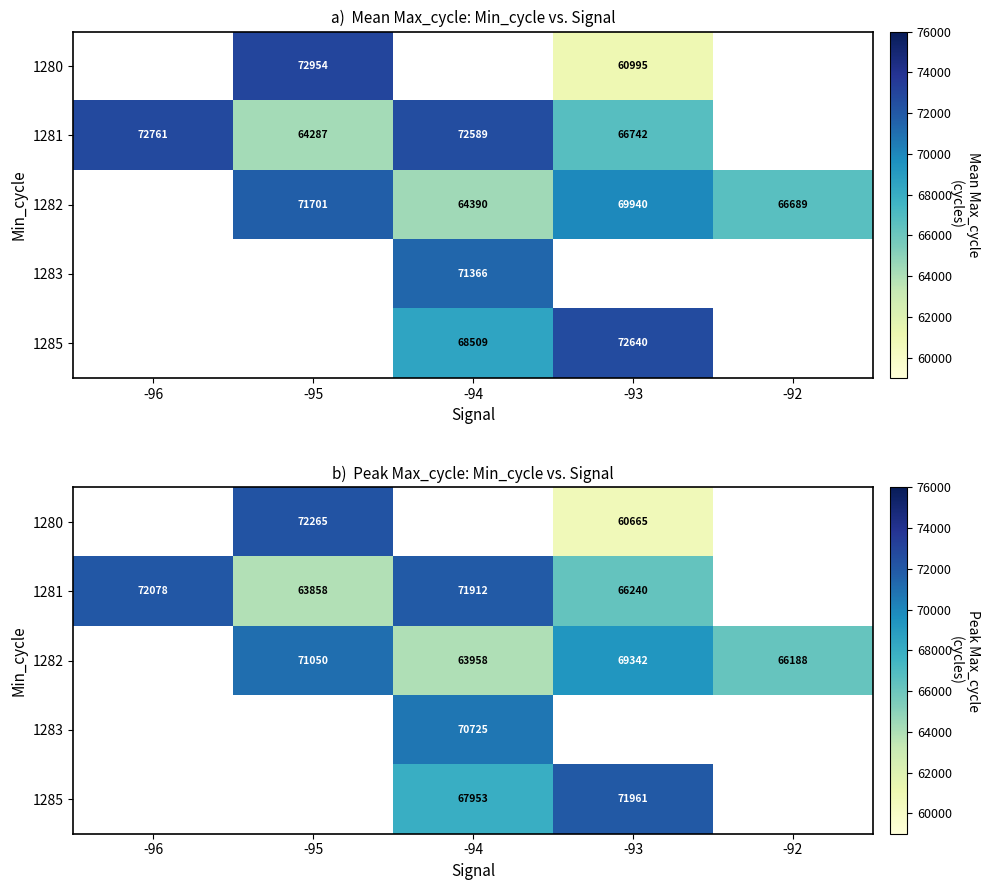

How many data points does each series have?

5